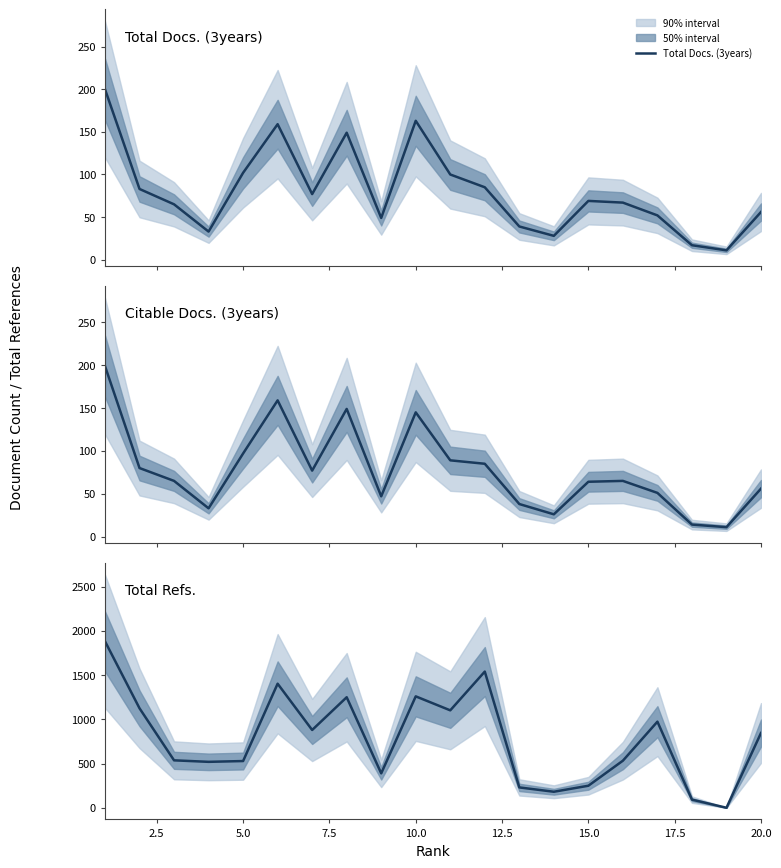

What is the average value of the Total Refs. series?

775